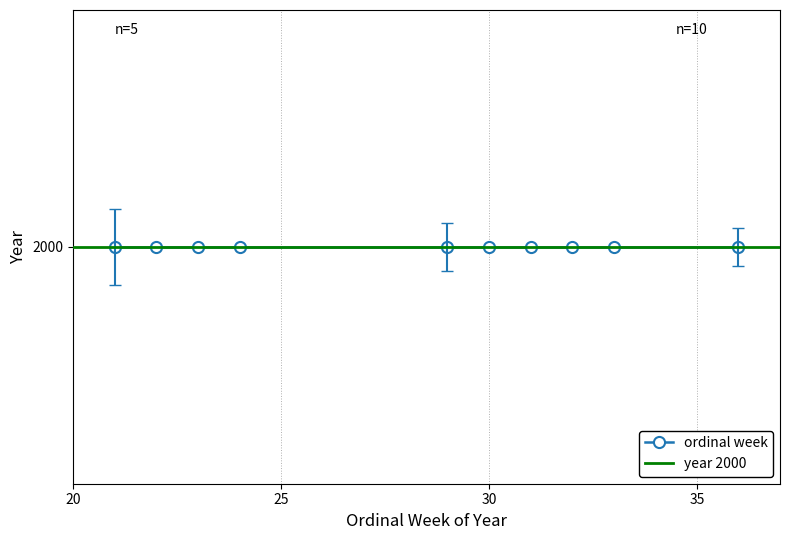

What is the value of the ordinal week point at the 6th from the left?

30